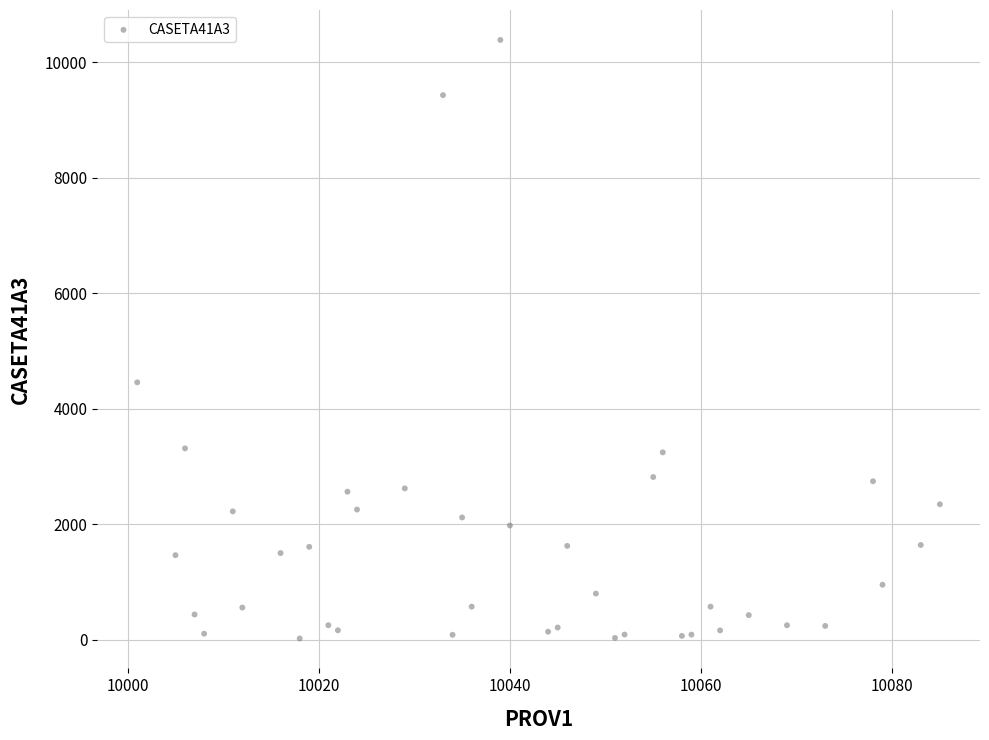

What is the range of Y values (max minus min)?

10364.3